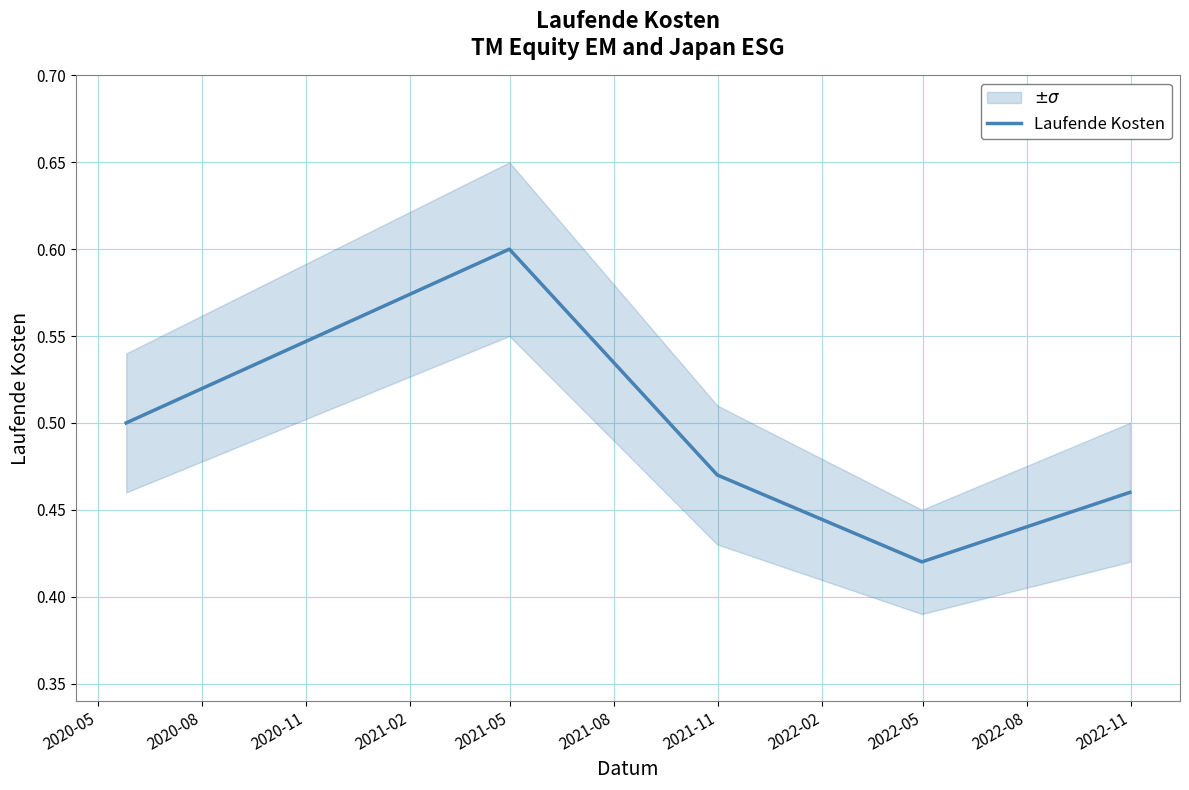

What is the maximum value for Laufende Kosten?

0.6